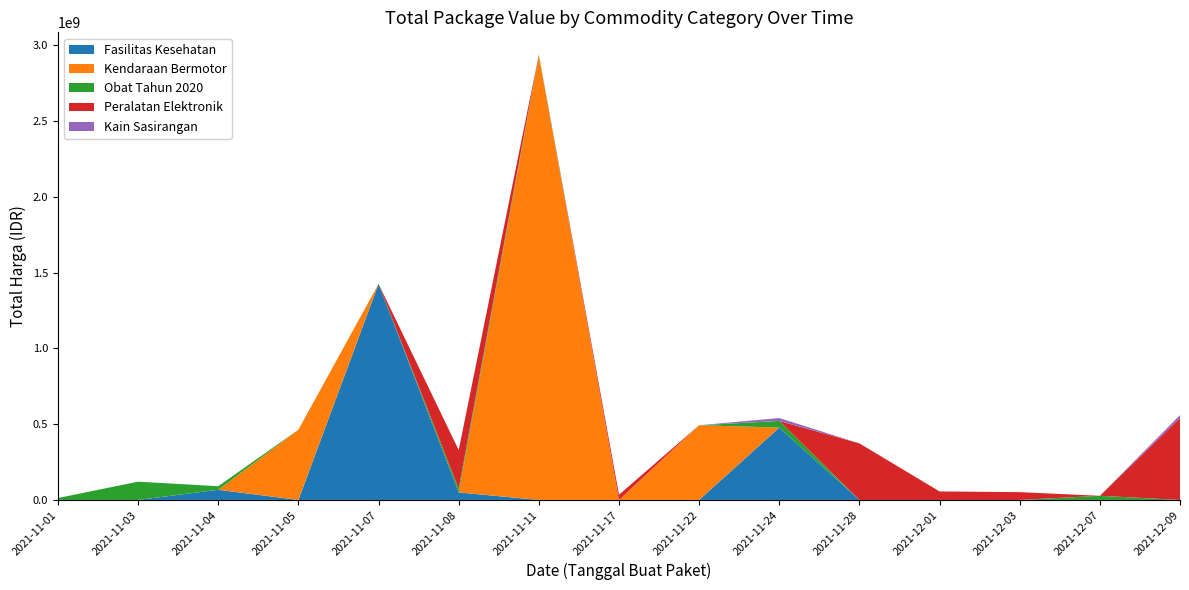

Where is Fasilitas Kesehatan nearest to the value 712933950?

2021-11-24